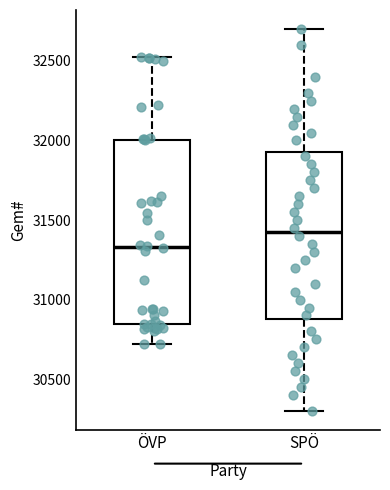

Comparing the boxes themselves (not the whiskers), which one is the tallest?

ÖVP